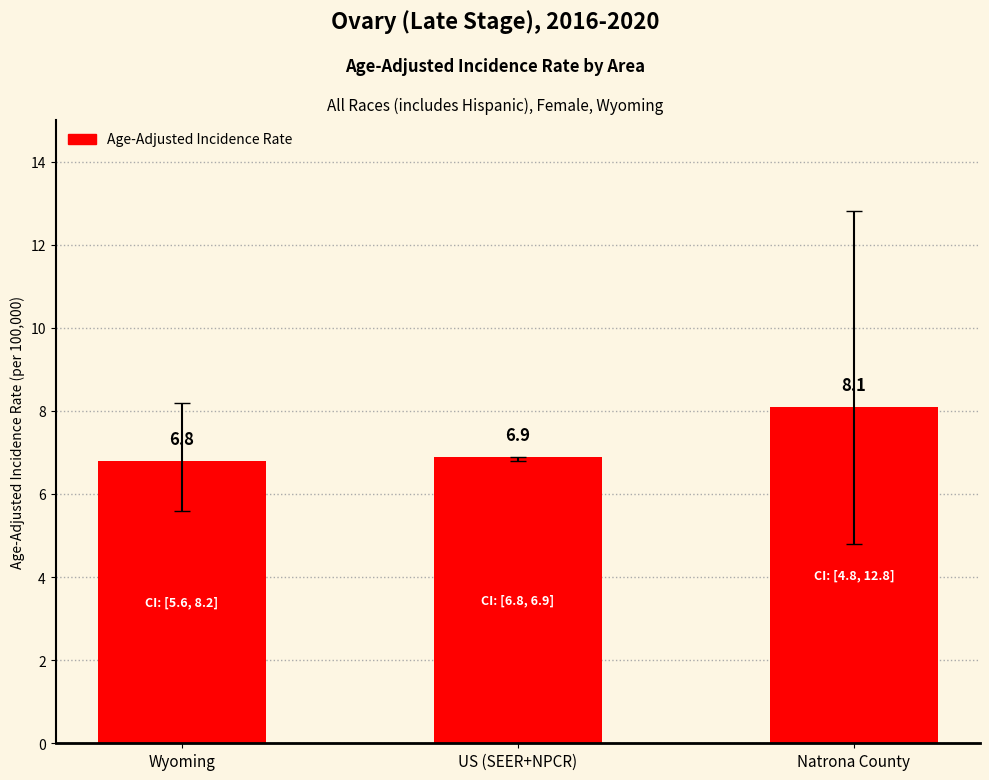

What is the difference between the values at Natrona County and Wyoming?

1.3